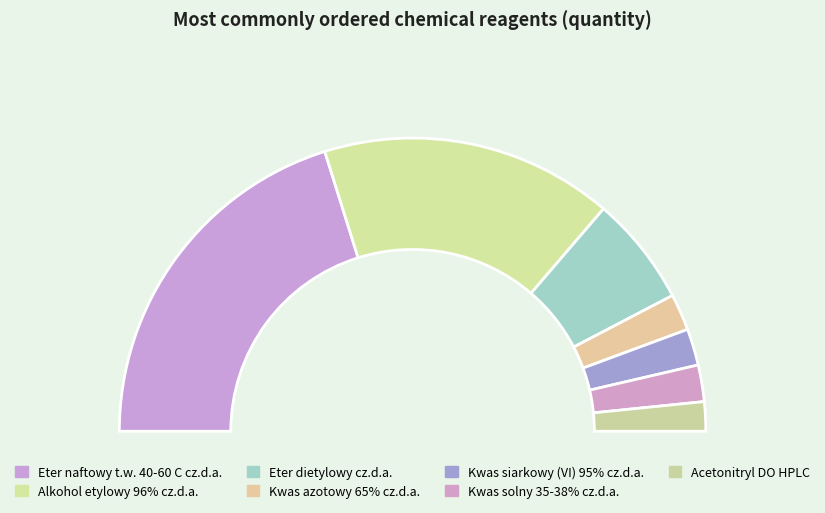

True or false: Eter dietylowy cz.d.a. accounts for 12% of the total.

True